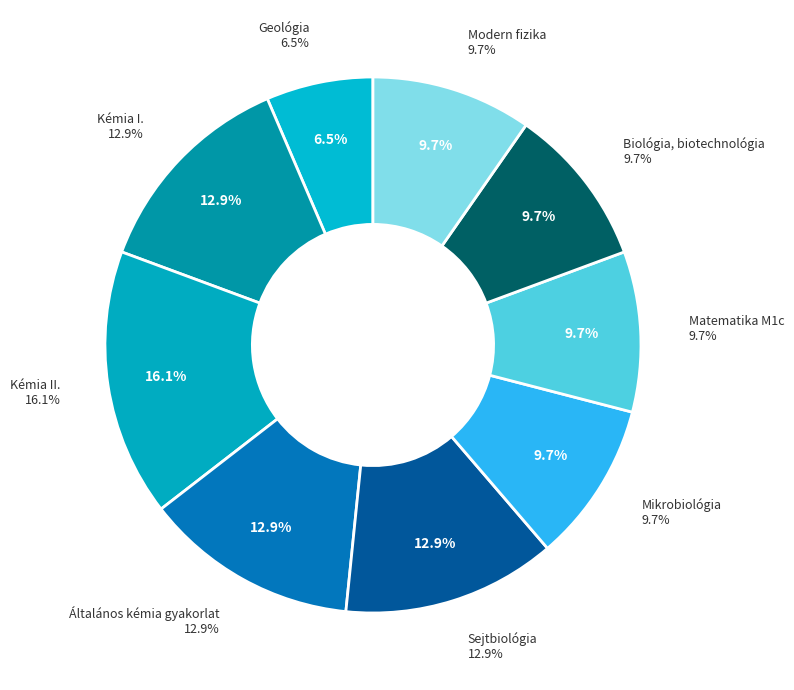

What percentage do Geológia and Biológia, biotechnológia together represent?

16.1%